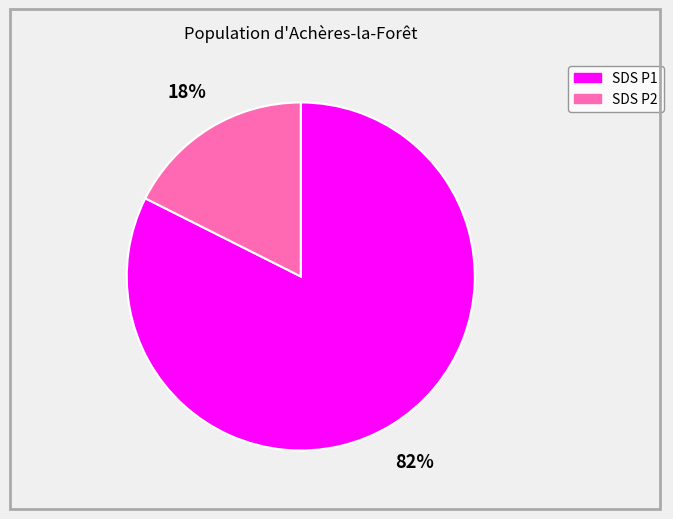

To the nearest percent, what is the average slice percentage?

50%